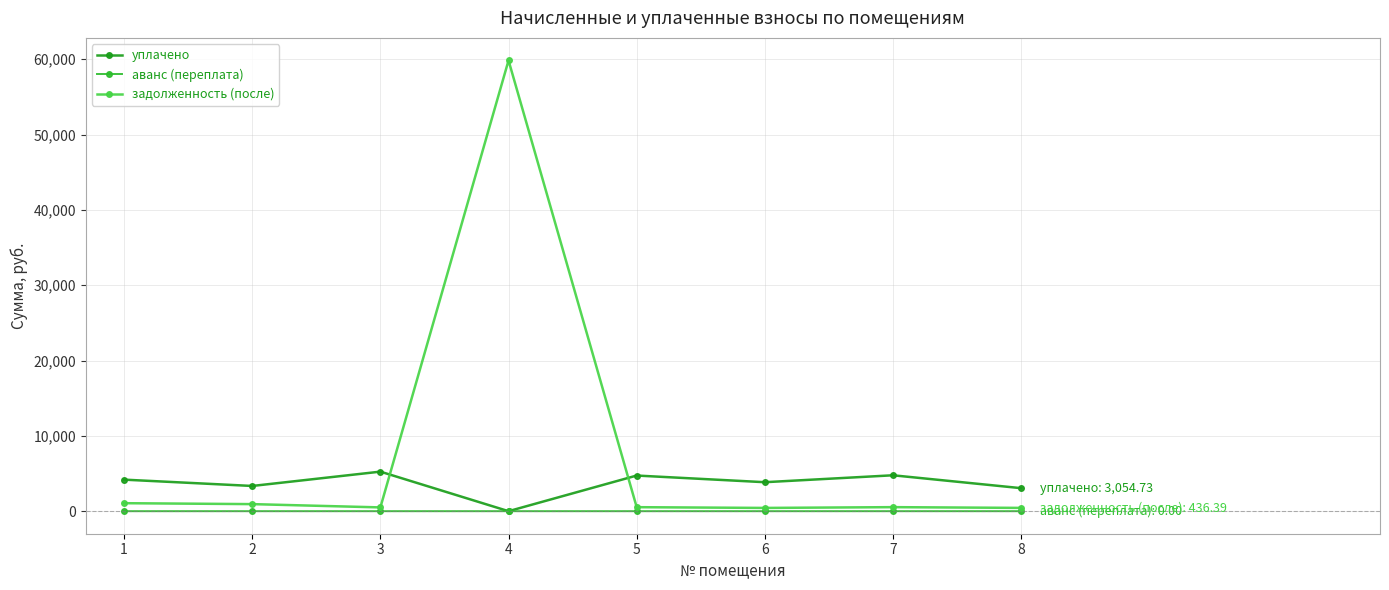

What is the value of the задолженность (после) point at the 4th from the left?

59834.5